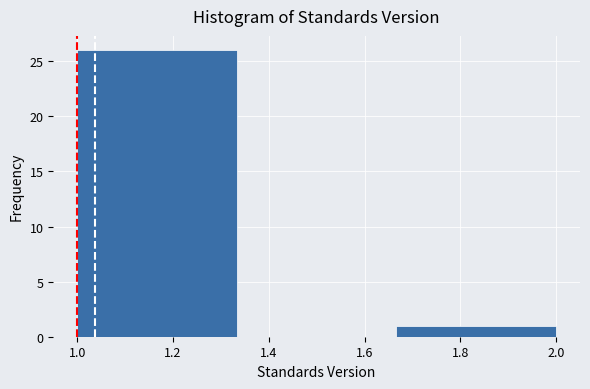

Reading left to right, transcribe this chart: for each bar, give the range it covers on the x-axis and its height. Neither the bar edges nor the heights are printed on the chart, so give them approximately, as read against the axes.

1.00 to 1.34: 26
1.34 to 1.66: 0
1.66 to 2.00: 1